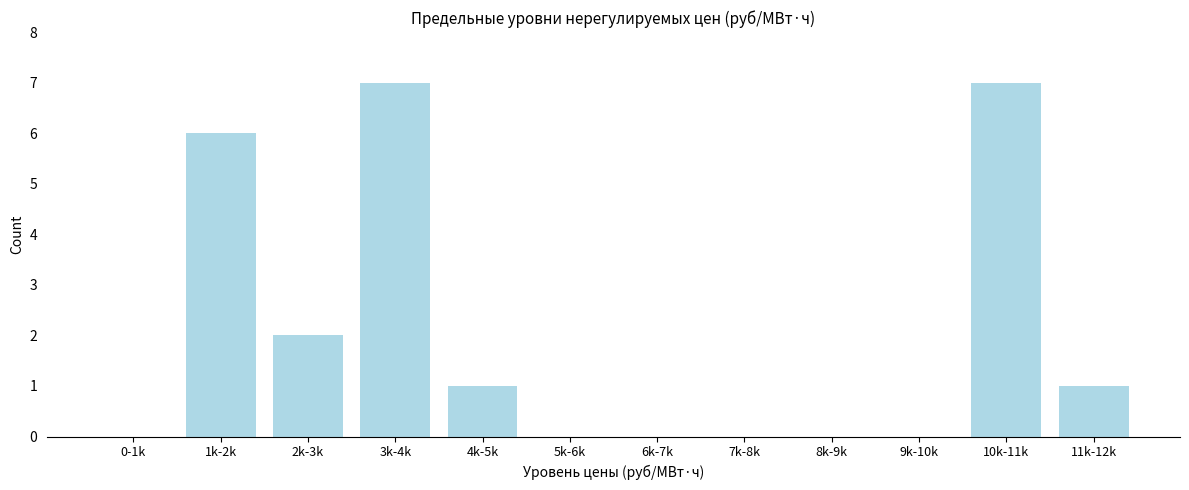

Reading left to right, extract all data points from this chart.

0-1k=0	1k-2k=6	2k-3k=2	3k-4k=7	4k-5k=1	5k-6k=0	6k-7k=0	7k-8k=0	8k-9k=0	9k-10k=0	10k-11k=7	11k-12k=1